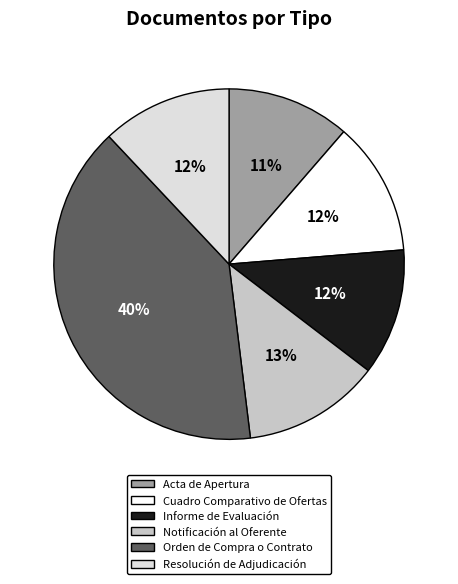

What is the ratio of the value at Resolución de Adjudicación to the value at Cuadro Comparativo de Ofertas?

1.0